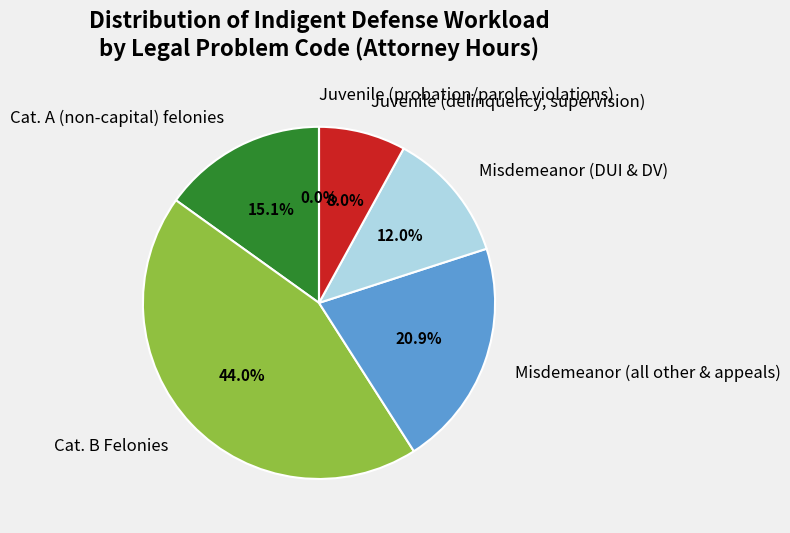

To the nearest percent, what is the average slice percentage?

17%